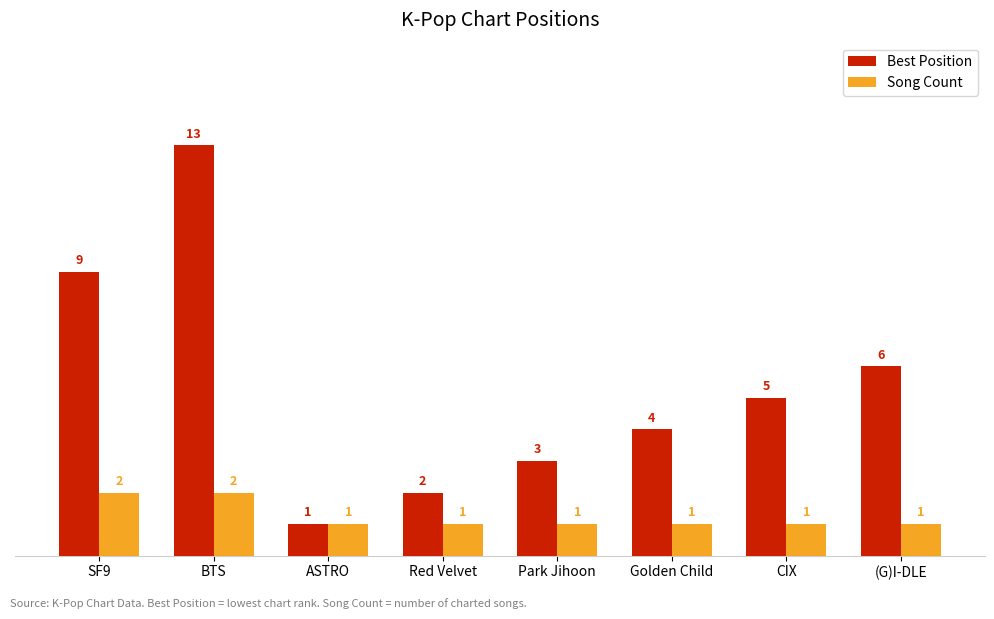

What is the greatest value displayed?

13